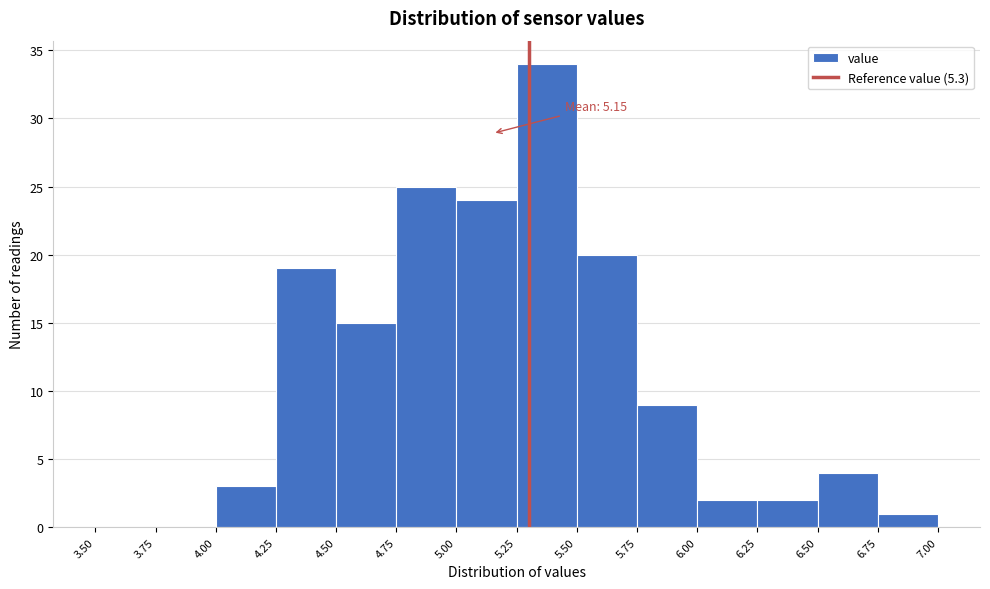

Over which range of the x-axis is the bar tallest?

5.25 to 5.50